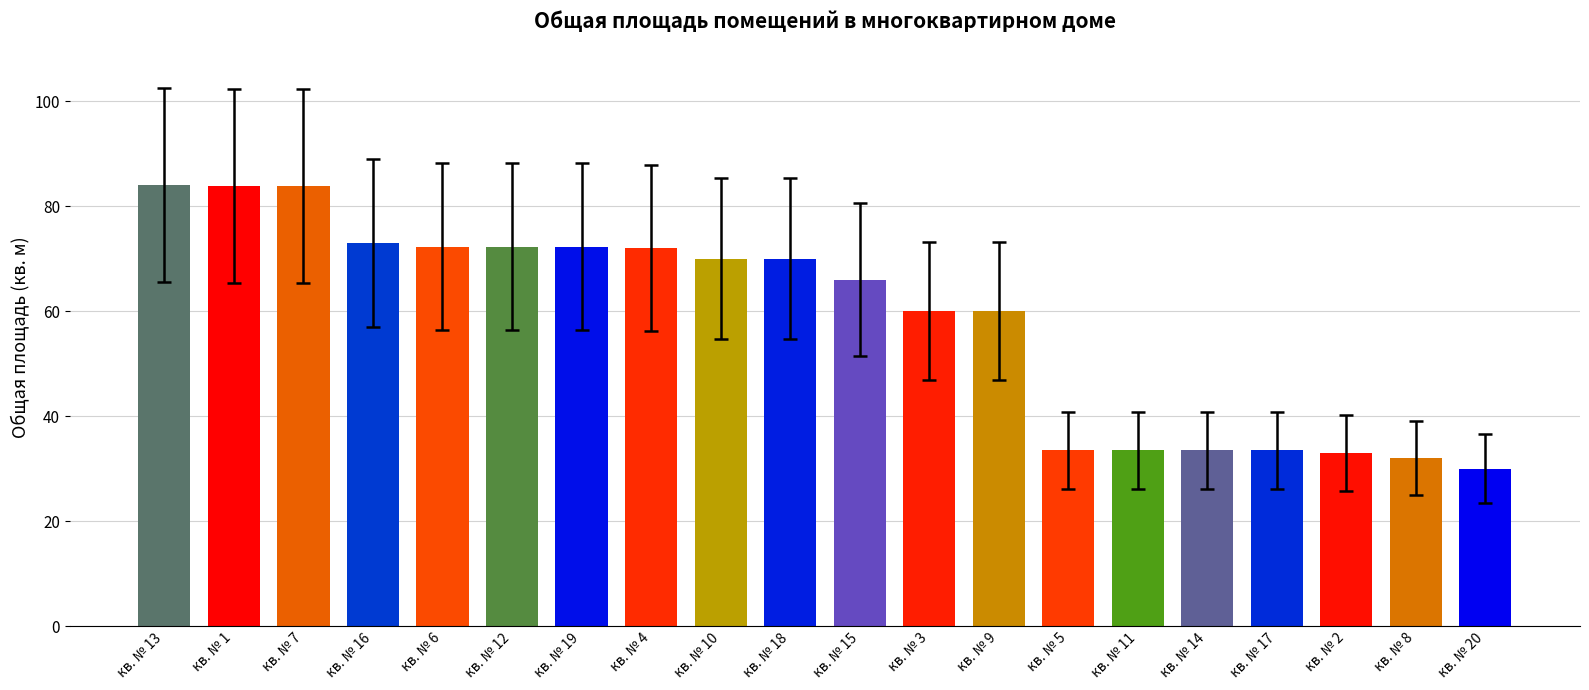

How many data points are less than 70?

10